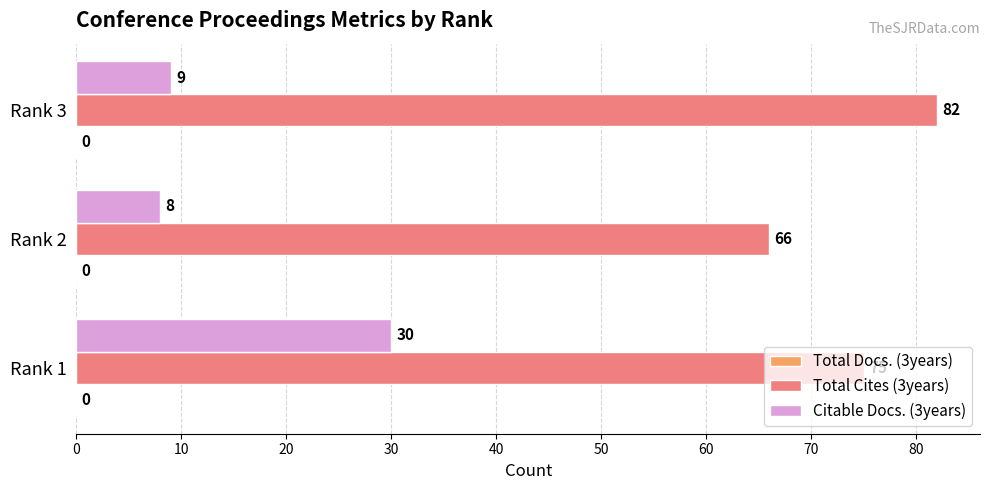

What is the minimum value for Total Cites (3years)?

66